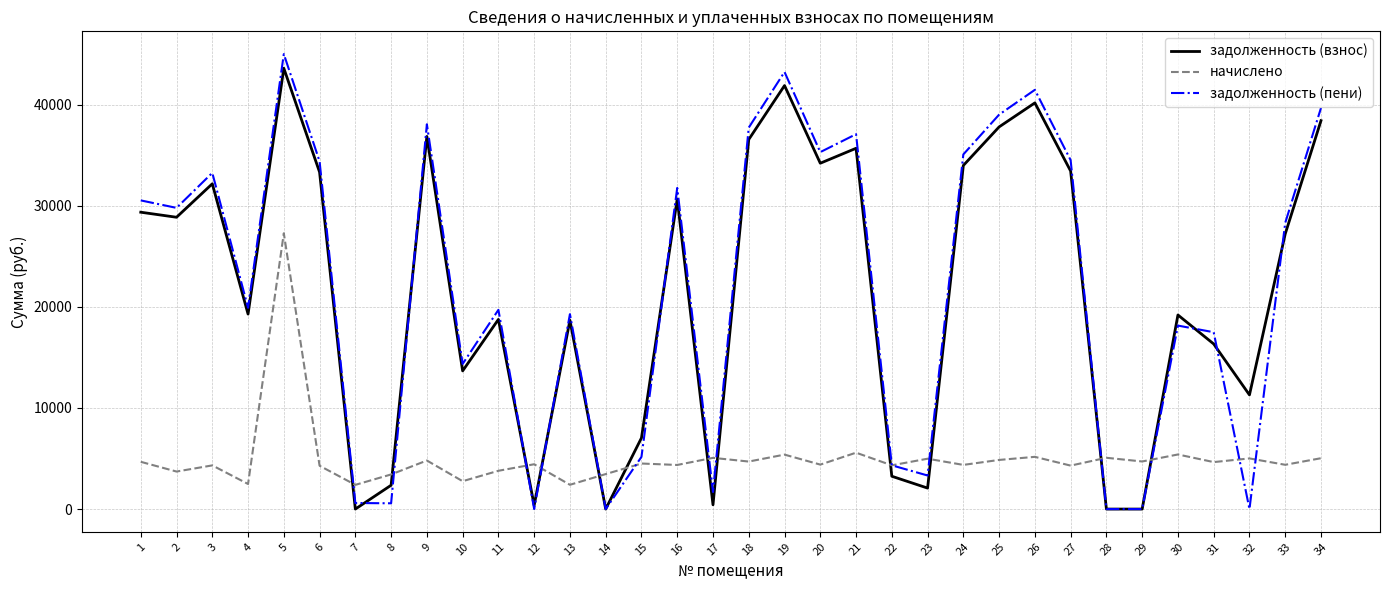

At how many categories does at least one series exceed 23684?

17